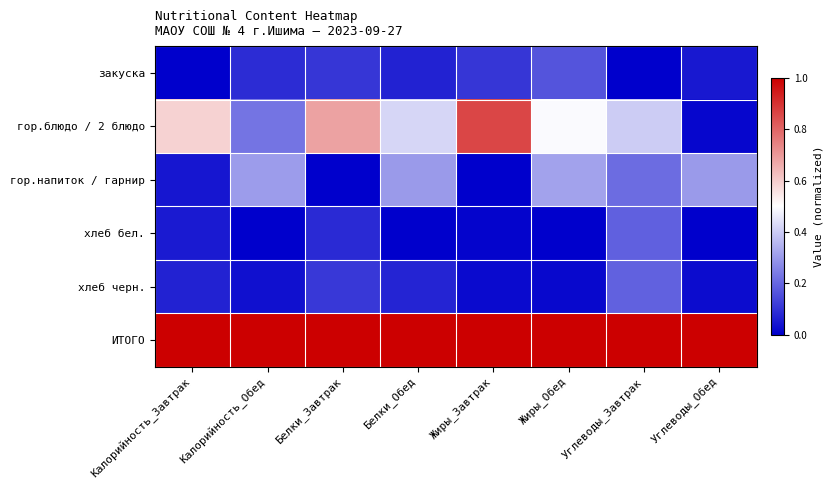

What is the spread (max minus min) of values at Жиры_Завтрак?

1.0